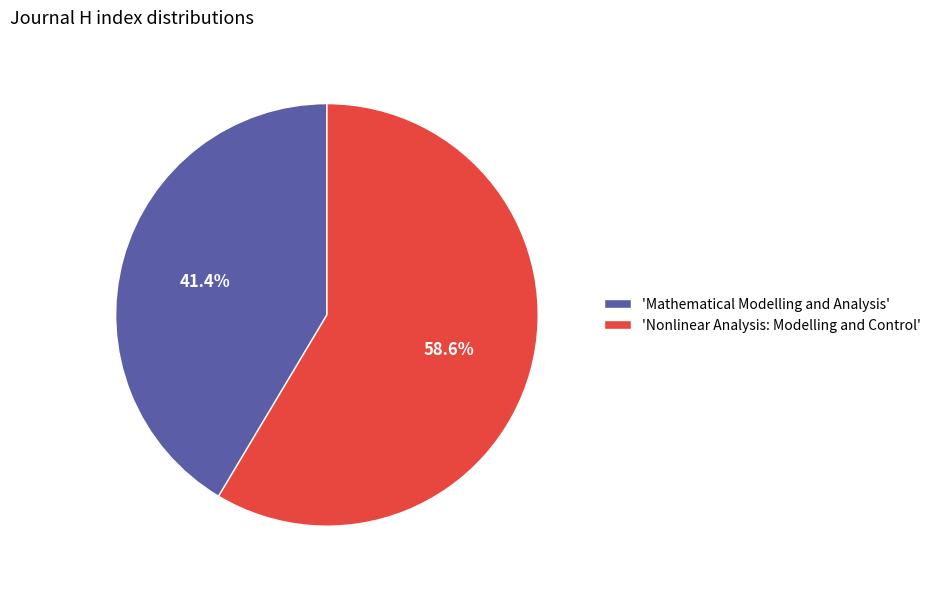

How many segments does this pie chart have?

2